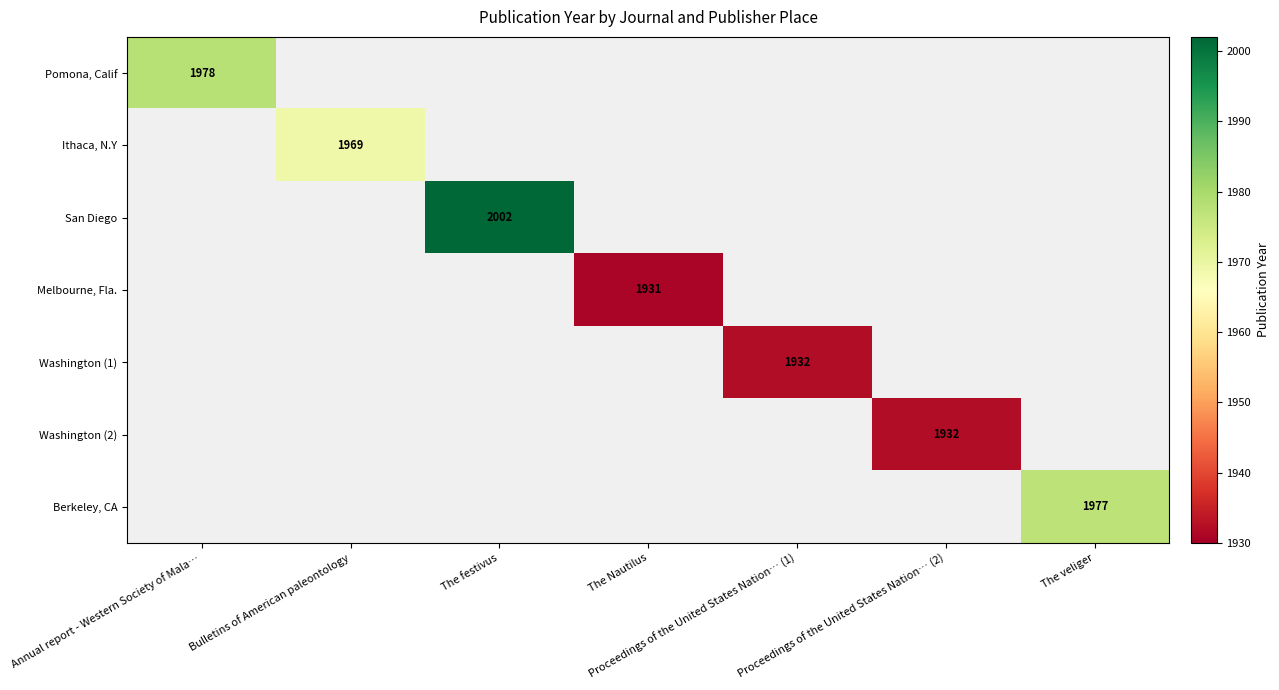

Count the number of data series in this chart.

7